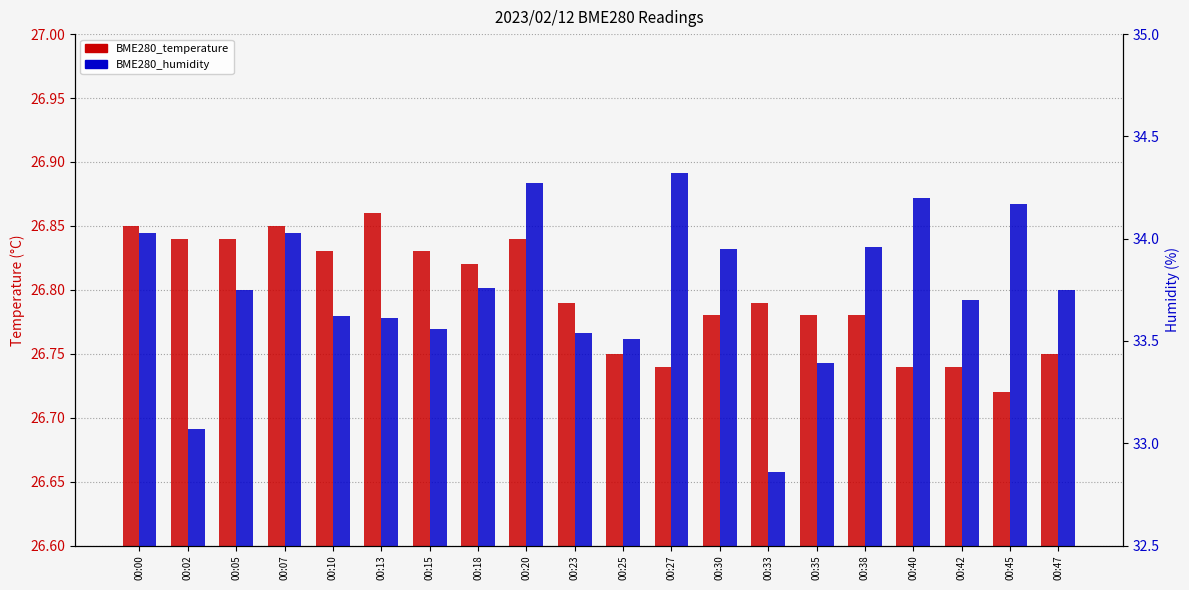

What is the value of the BME280_humidity bar at the 7th from the left?

33.6